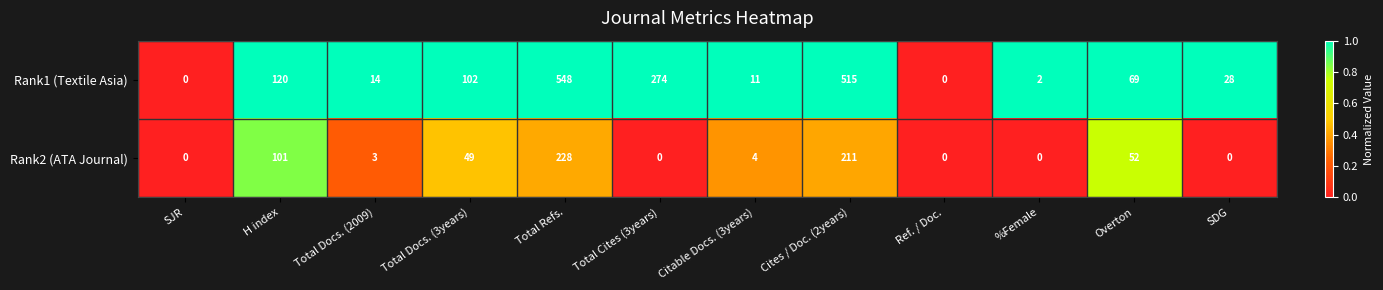

Reading left to right, extract all data points from this chart.

Rank1 (Textile Asia): 0	120	14	102	548	274	11	515	0	2	69	28
Rank2 (ATA Journal): 0	101	3	49	228	0	4	211	0	0	52	0